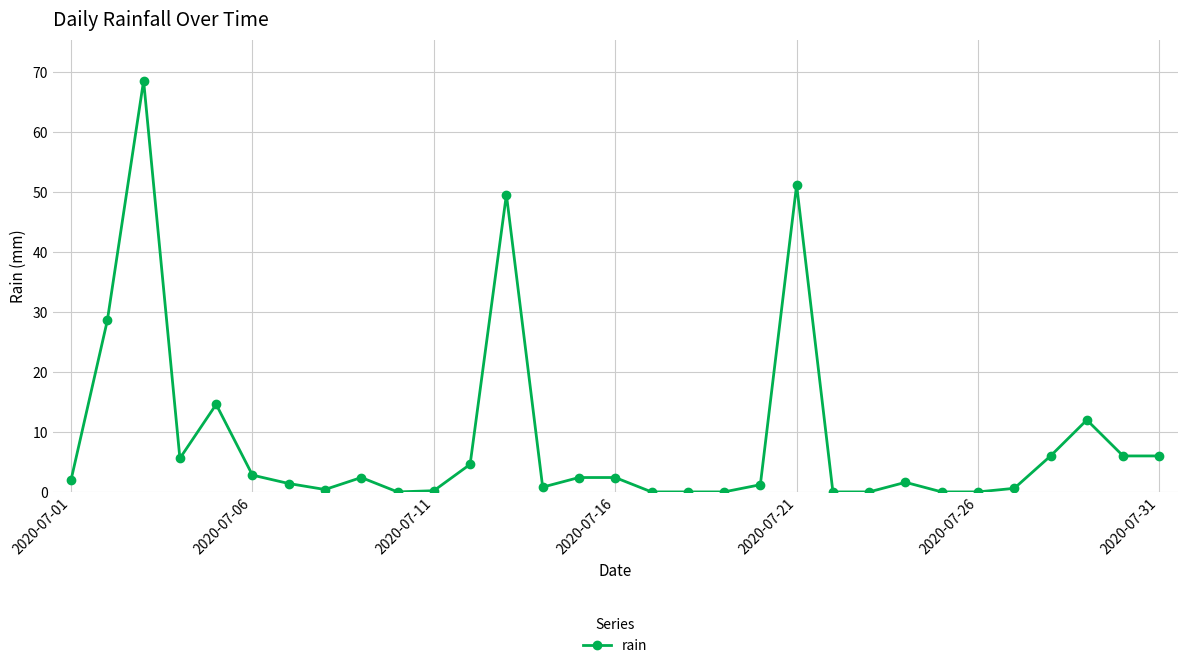

True or false: the data has more than 2 interior local peaks.

True